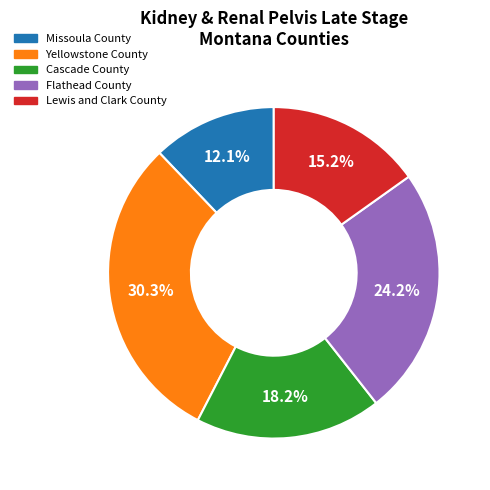

What is the ratio of the value at Flathead County to the value at Cascade County?

1.3